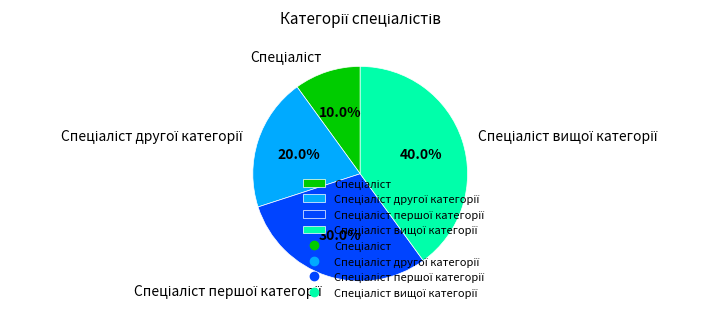

Does any single category account for the majority?

No